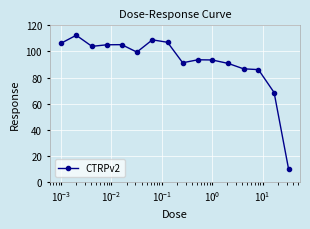

What is the value of the 8th point from the left?

107.0